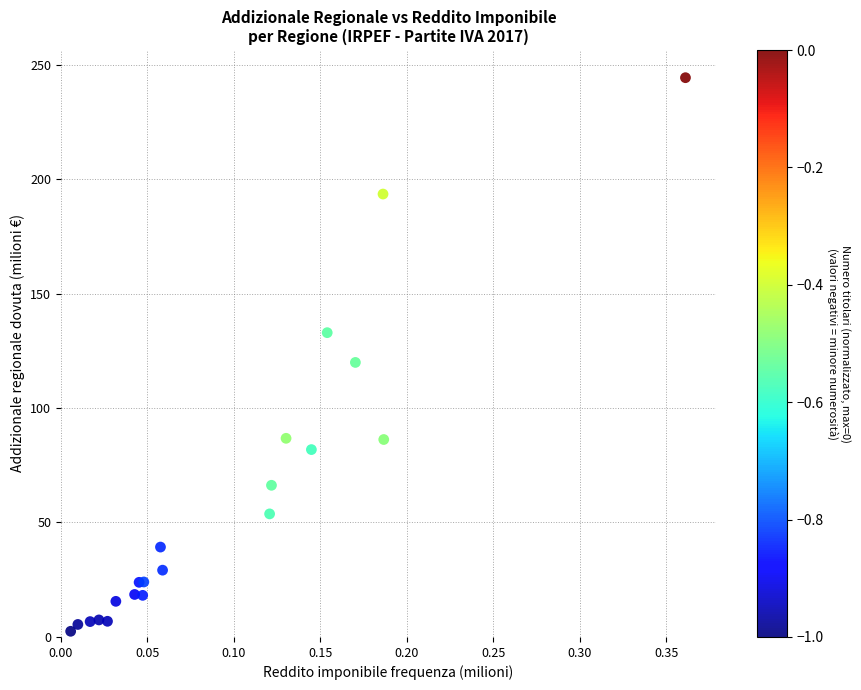

What Y value in the scatter plot is closest to 123?

119.9